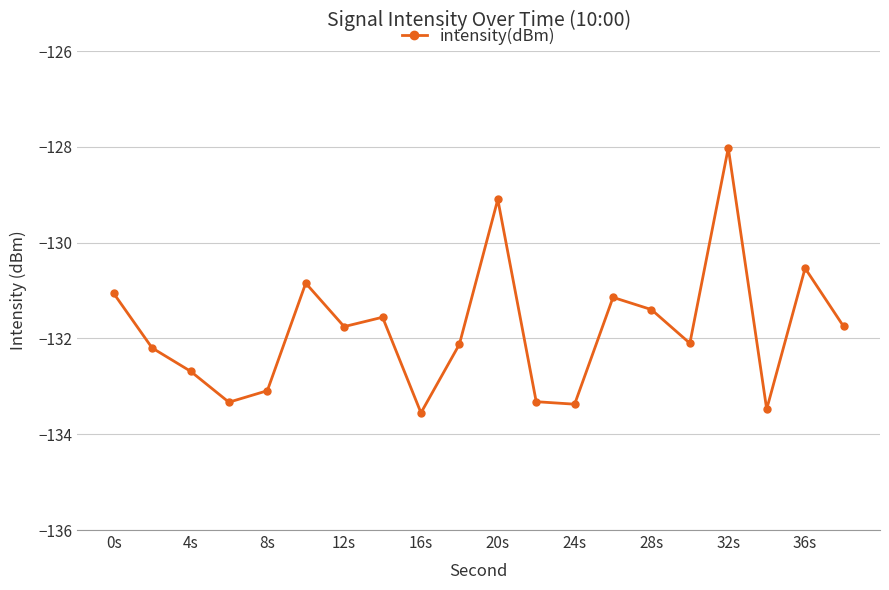

True or false: there are more than 0 points higher than both neighbors.

True